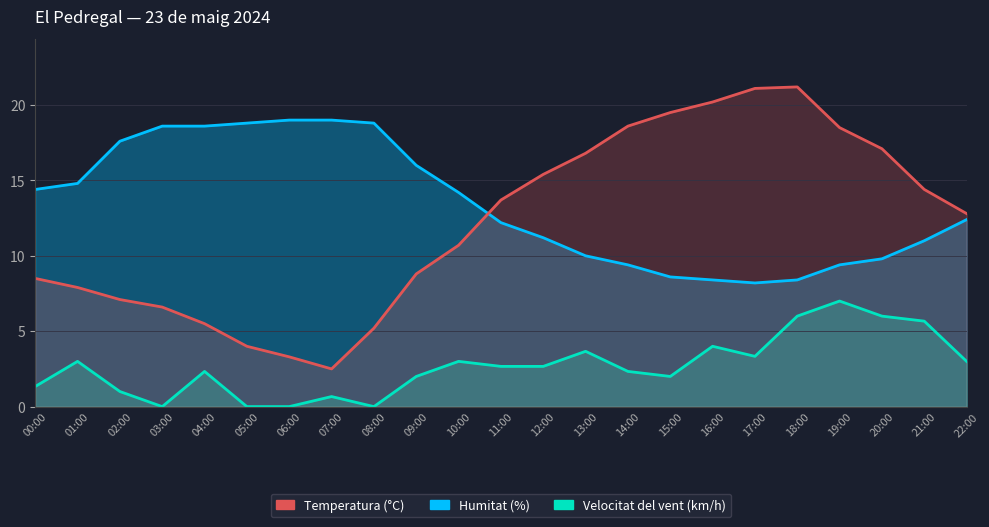

At which category does Humitat (%) reach its first local valley?

17:00